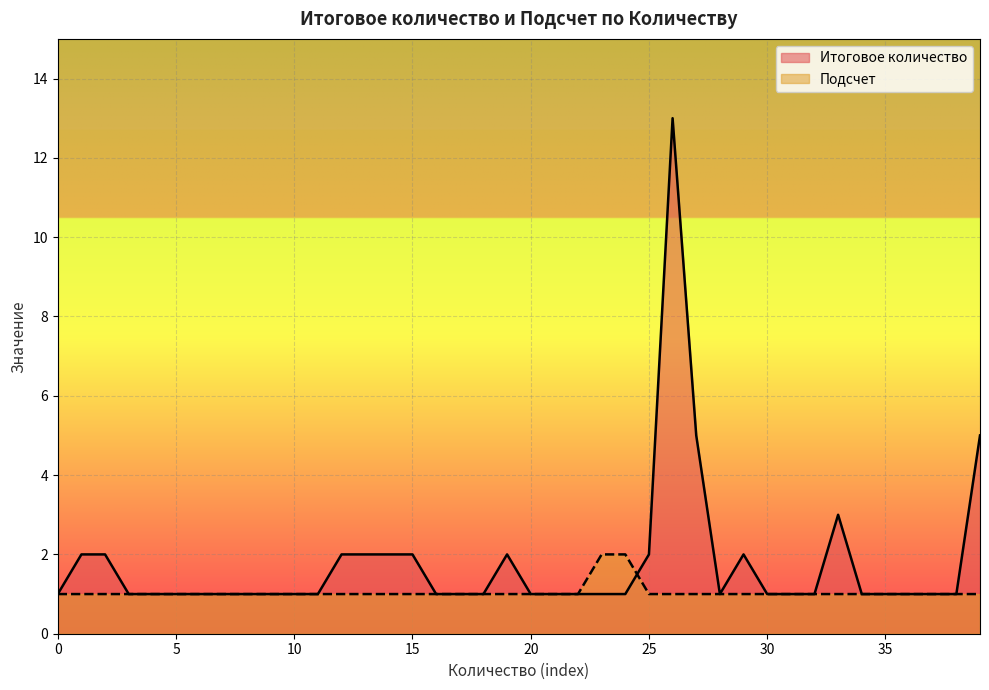

What are all the series names shown in the legend?

Итоговое количество, Подсчет